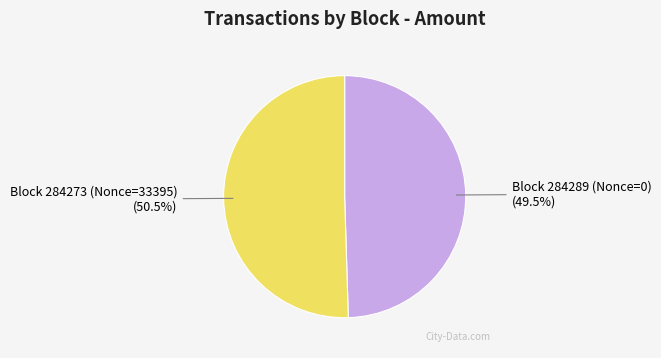

How many slices are in this pie chart?

2